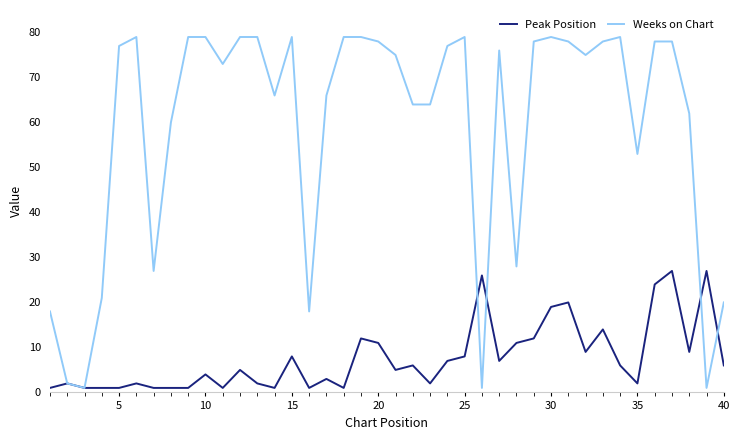

What are all the series names shown in the legend?

Peak Position, Weeks on Chart